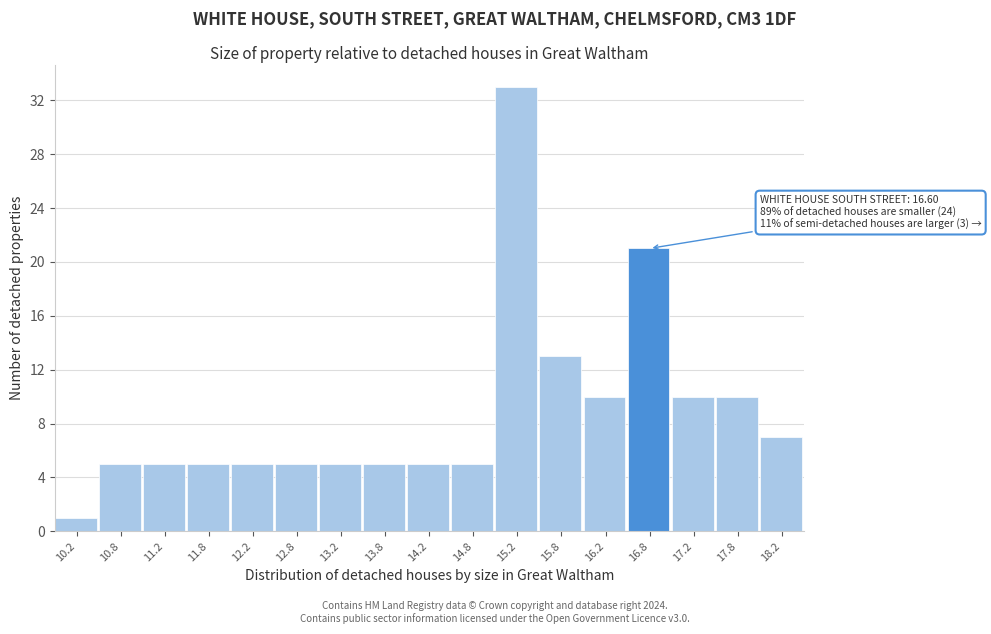

Over which range of the x-axis is the bar tallest?

15.0 to 15.5